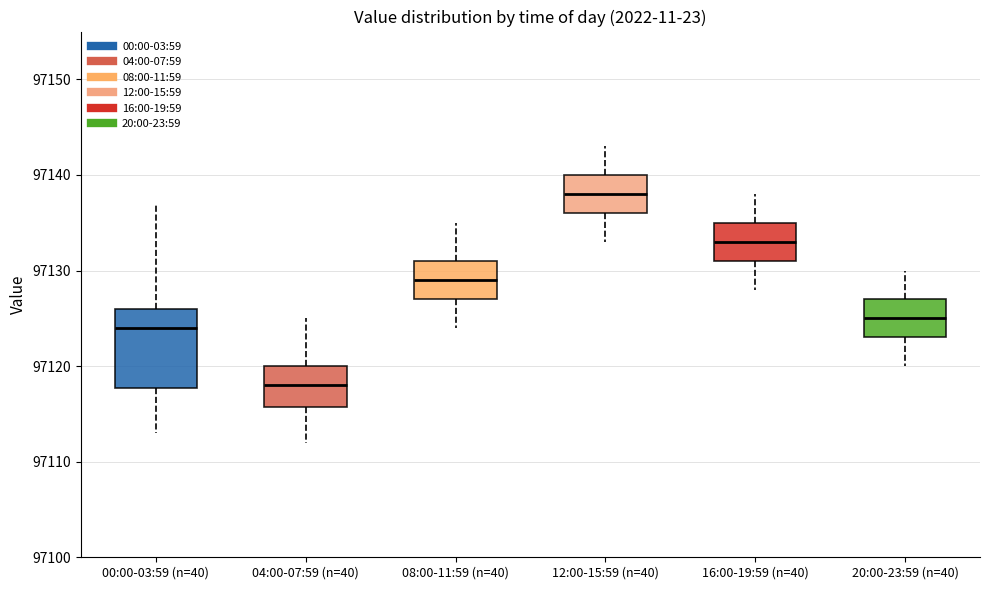

Reading left to right, read every box against the y-axis: the position of its median line, the range the box covers, and the ends of its whiskers. The values are not printed on the chart, so give them approximately, as read against the axis.

00:00-03:59 (n=40): median 97124, box 97118 to 97126, whiskers 97113 to 97137
04:00-07:59 (n=40): median 97118, box 97116 to 97120, whiskers 97112 to 97125
08:00-11:59 (n=40): median 97129, box 97127 to 97131, whiskers 97124 to 97135
12:00-15:59 (n=40): median 97138, box 97136 to 97140, whiskers 97133 to 97143
16:00-19:59 (n=40): median 97133, box 97131 to 97135, whiskers 97128 to 97138
20:00-23:59 (n=40): median 97125, box 97123 to 97127, whiskers 97120 to 97130